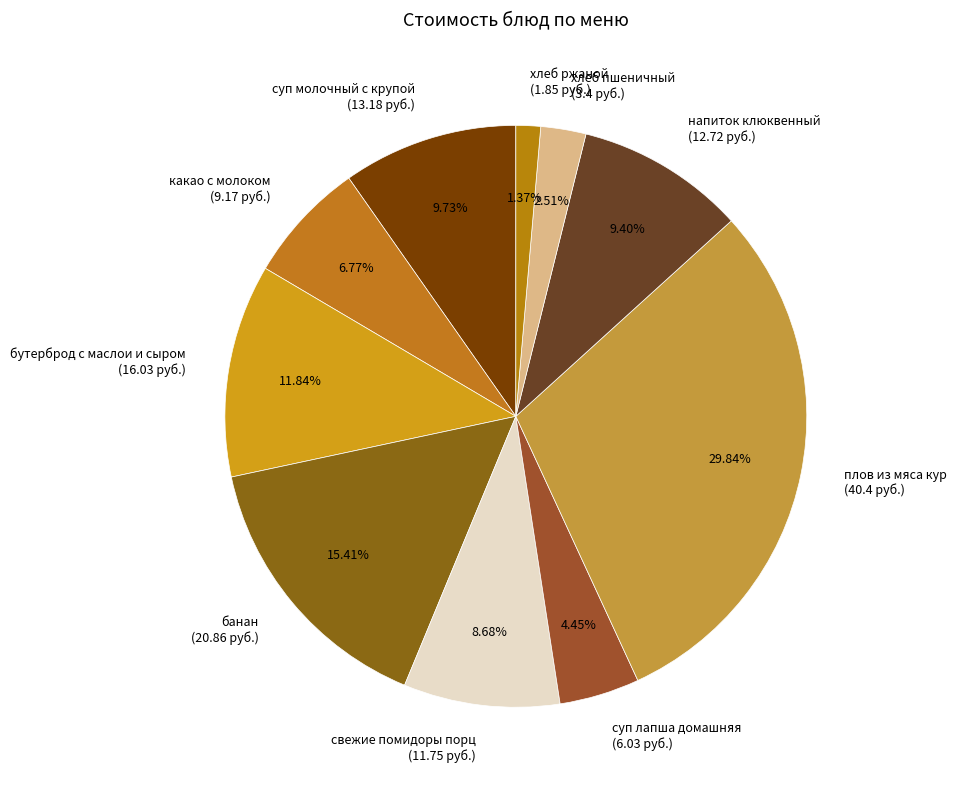

What is the largest slice in the pie chart?

плов из мяса кур